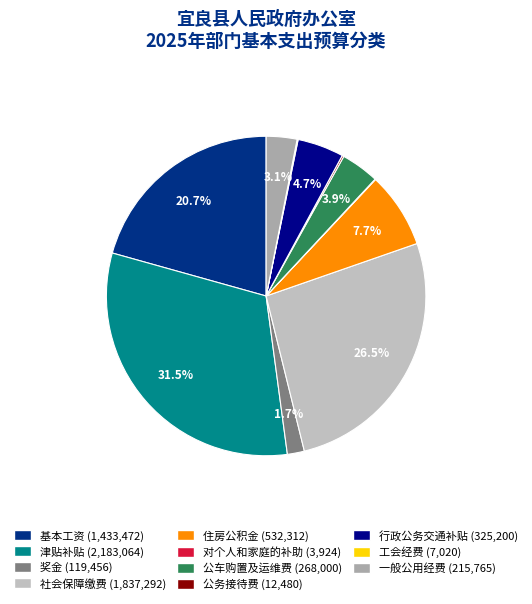

What percentage is the 公车购置及运维费 slice, to the nearest percent?

4%